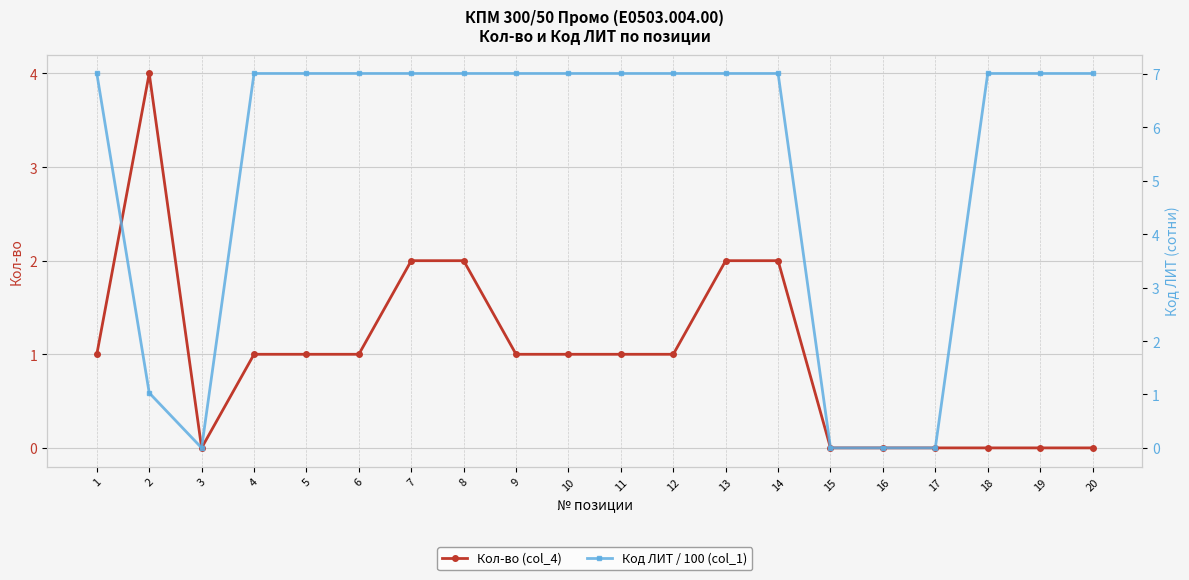

What is the difference between the maximum and minimum values in the Кол-во (col_4) series?

4